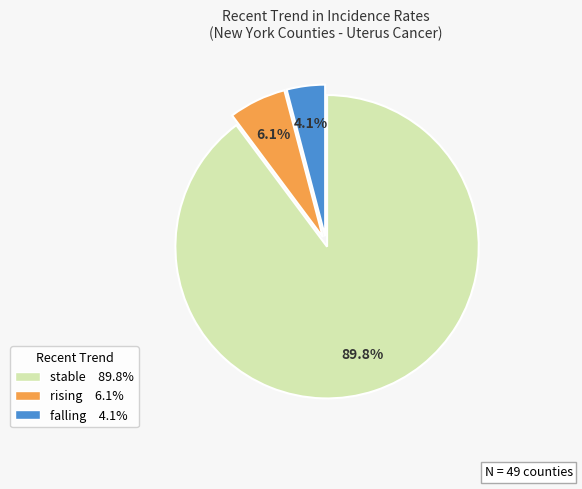

Which category has the biggest portion of the pie?

stable